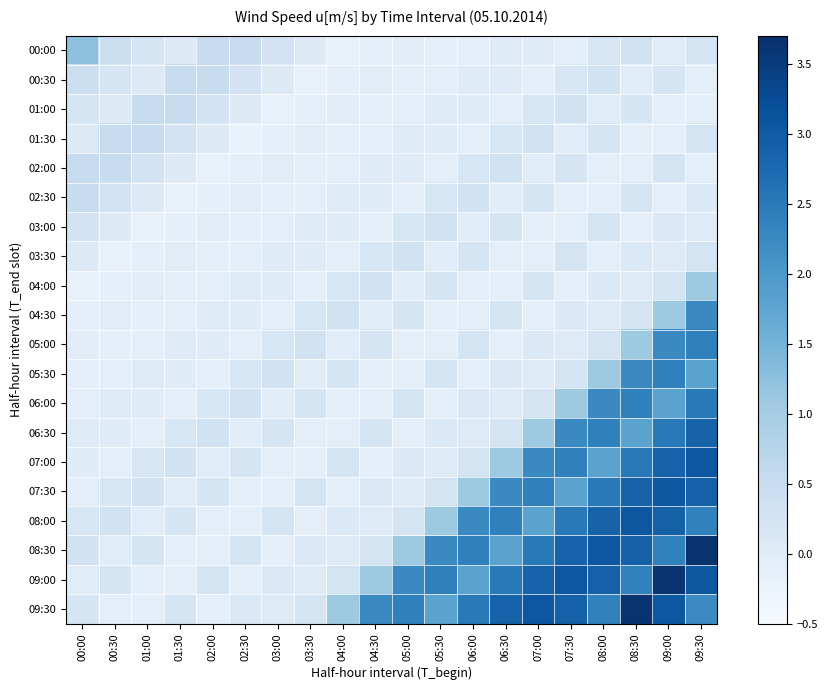

Rank the series at 08:00 from highest to lowest value.

08:30, 09:00, 08:00, 07:30, 06:30, 09:30, 06:00, 07:00, 05:30, 00:30, 03:00, 05:00, 01:30, 00:00, 04:00, 04:30, 01:00, 02:00, 02:30, 03:30